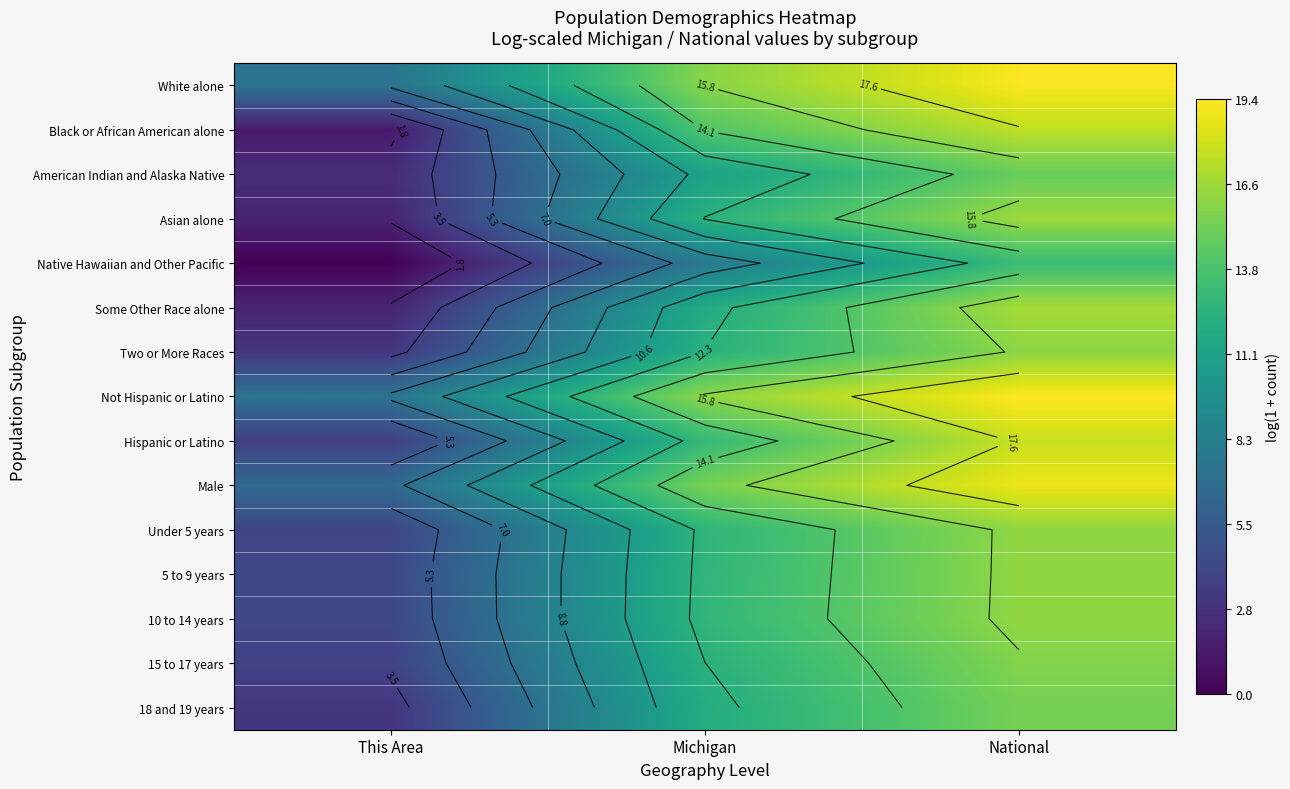

Which has a higher value, This Area or Michigan?

Michigan